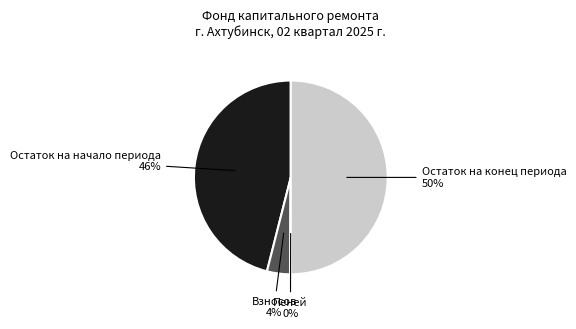

Which slice represents more than half of the pie?

Остаток на конец периода